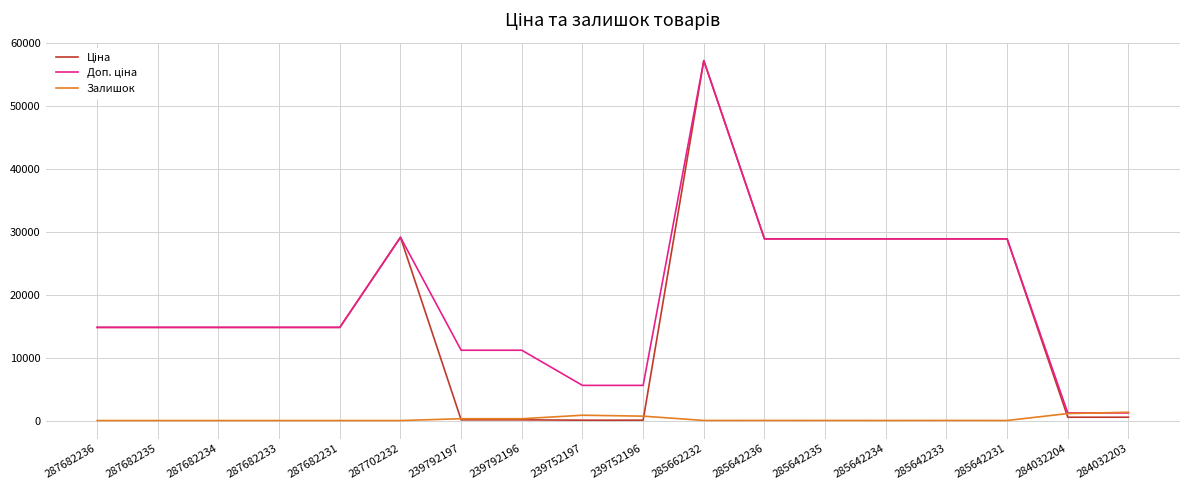

How many series are shown in this chart?

3